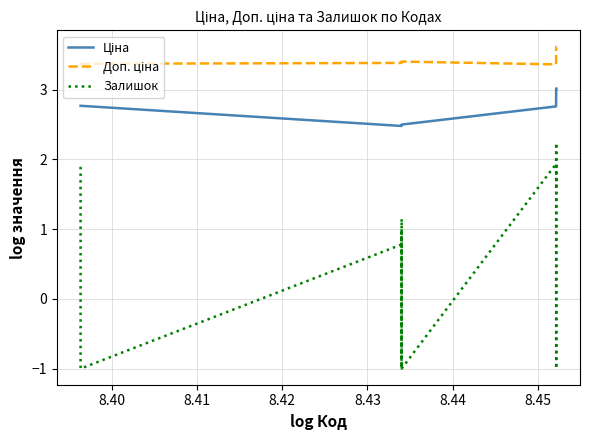

What is the maximum value for Залишок?

2.2